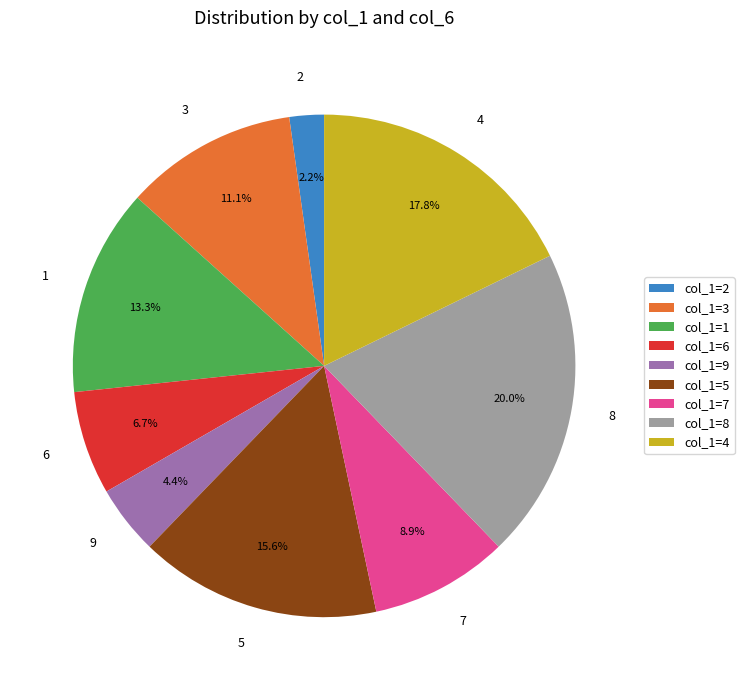

To the nearest percent, what is the average slice percentage?

11%